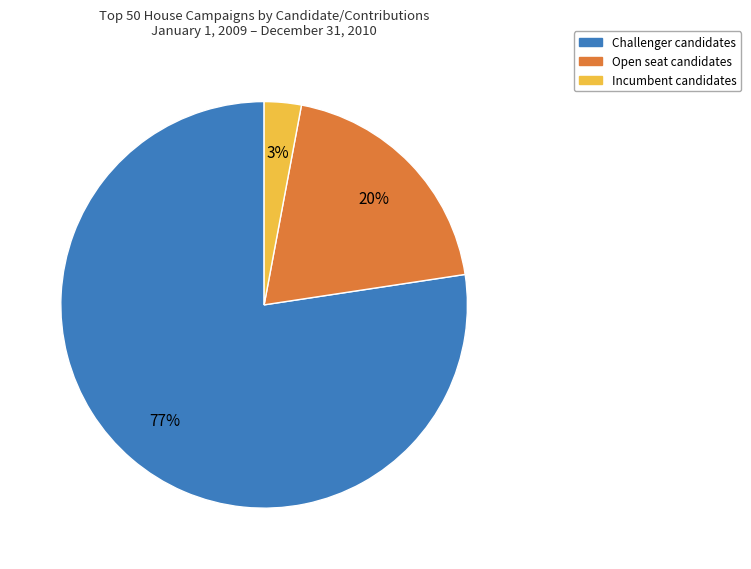

Is there a majority slice in this chart?

Yes